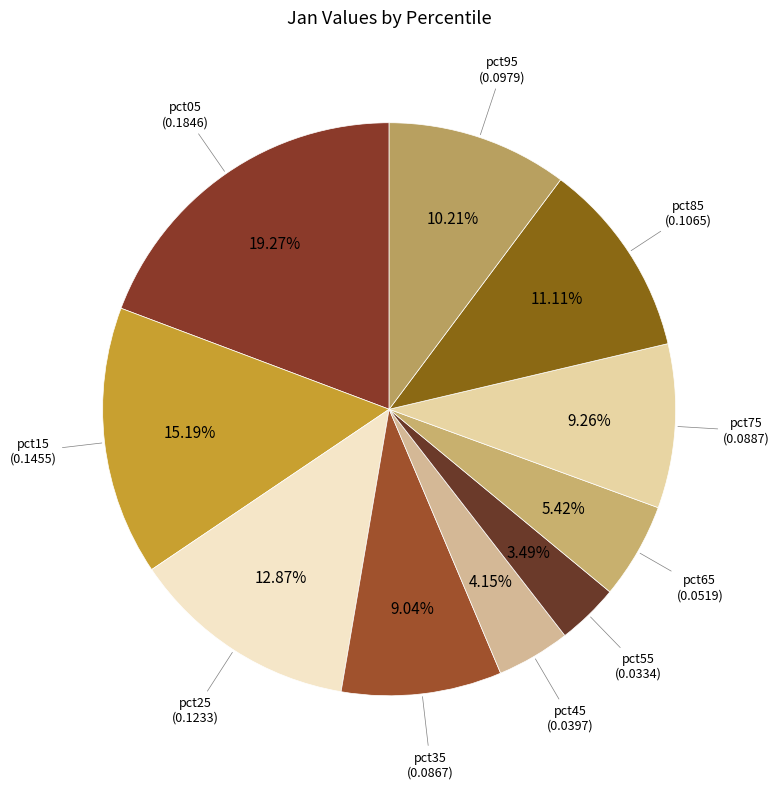

Between pct15 and pct25, which is larger?

pct15